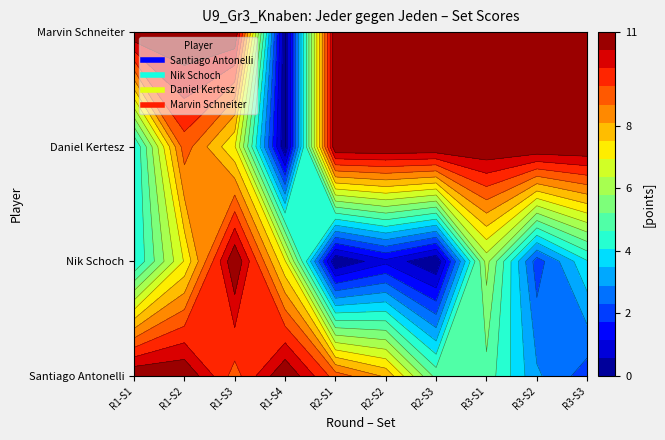

Is the value of Daniel Kertesz at 2 greater than the value of Nik Schoch at 8?

Yes